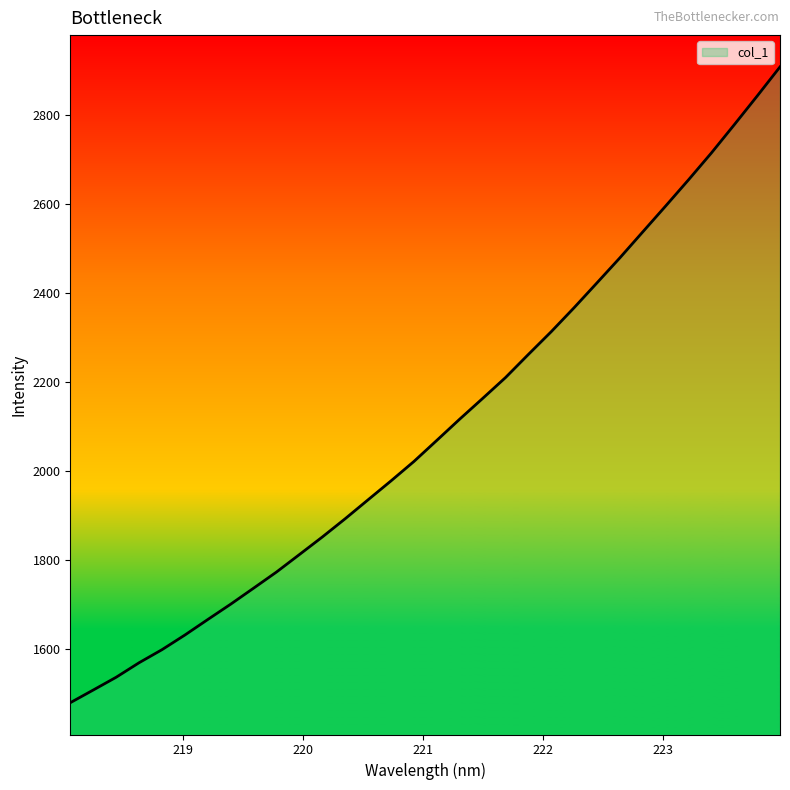

What is the greatest value displayed?

2907.8